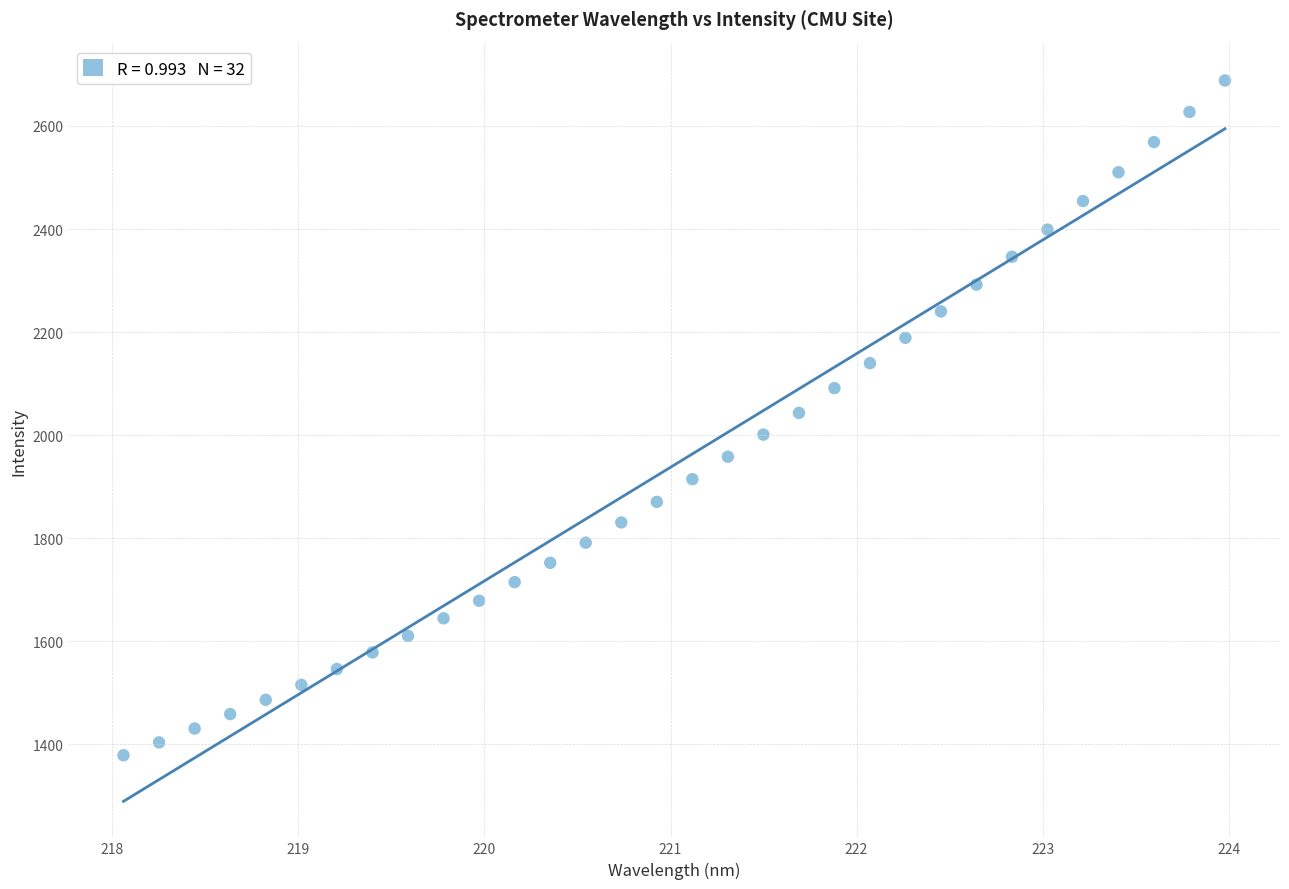

What is the range of X values (max minus min)?

5.9